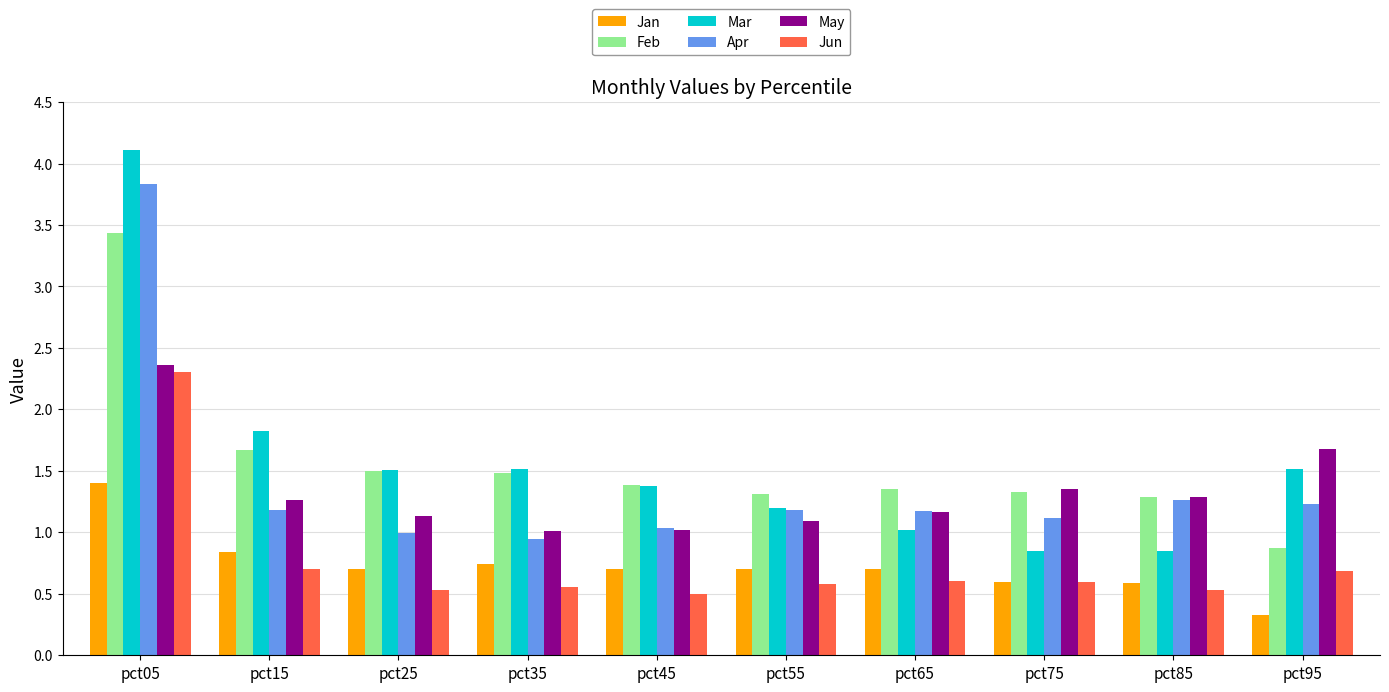

How many Jun values are between 0 and 1?

9